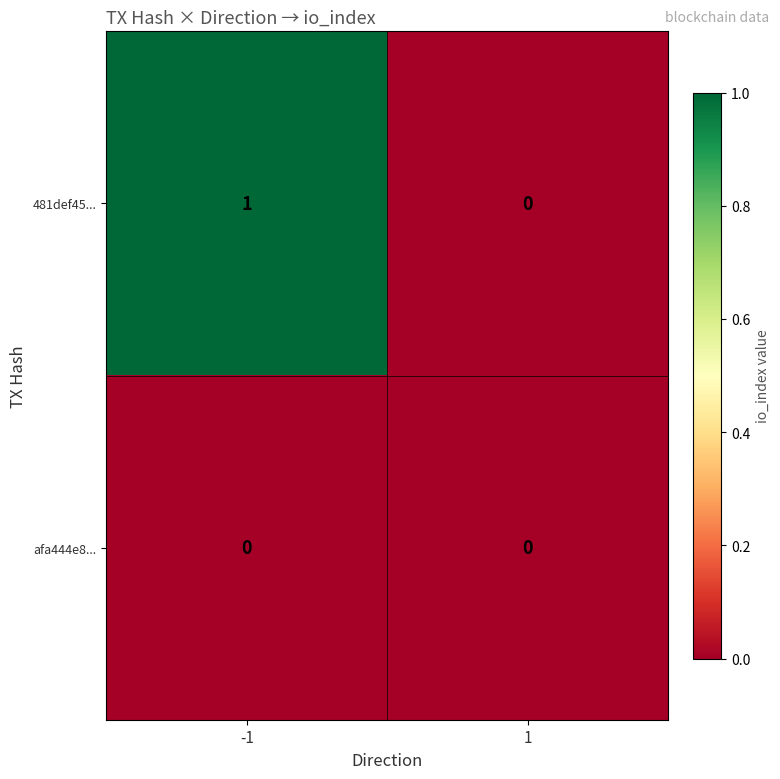

Which series changed the most between -1 and 1?

481def45...